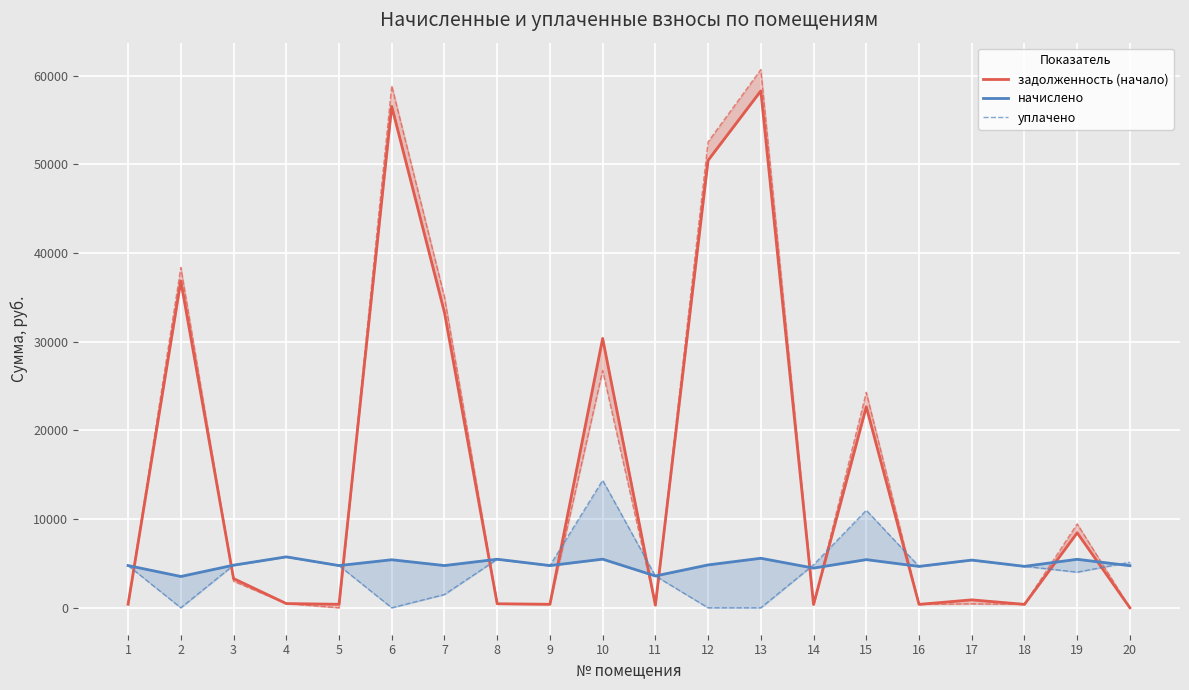

The value of начислено at 1 is 1093.7. True or false?

False